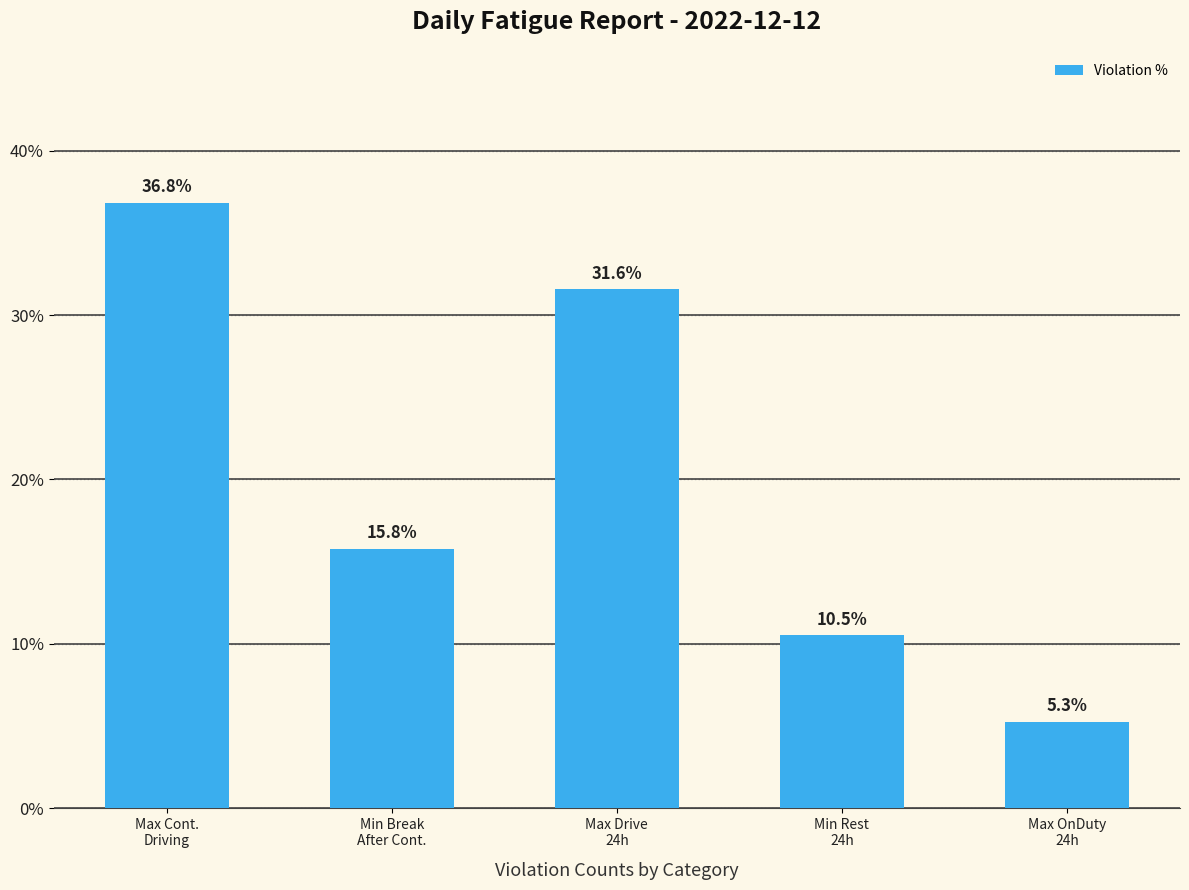

Reading left to right, list all the values displayed in this chart.

36.8	15.8	31.6	10.5	5.3